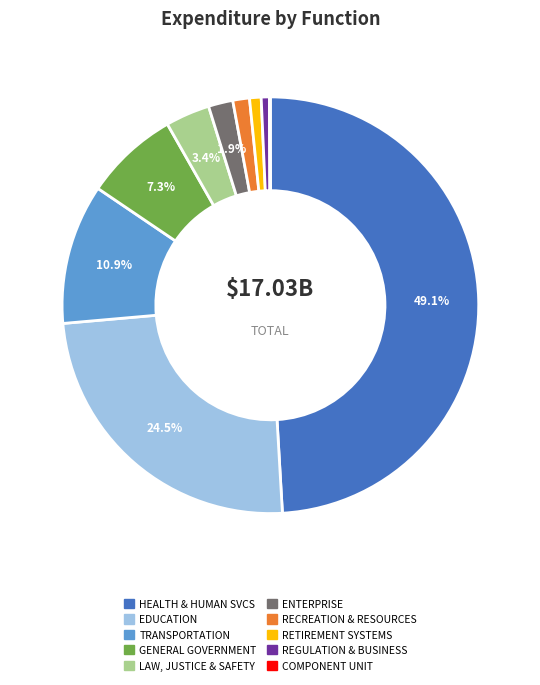

Which has a higher value, GENERAL GOVERNMENT or LAW, JUSTICE & SAFETY?

GENERAL GOVERNMENT